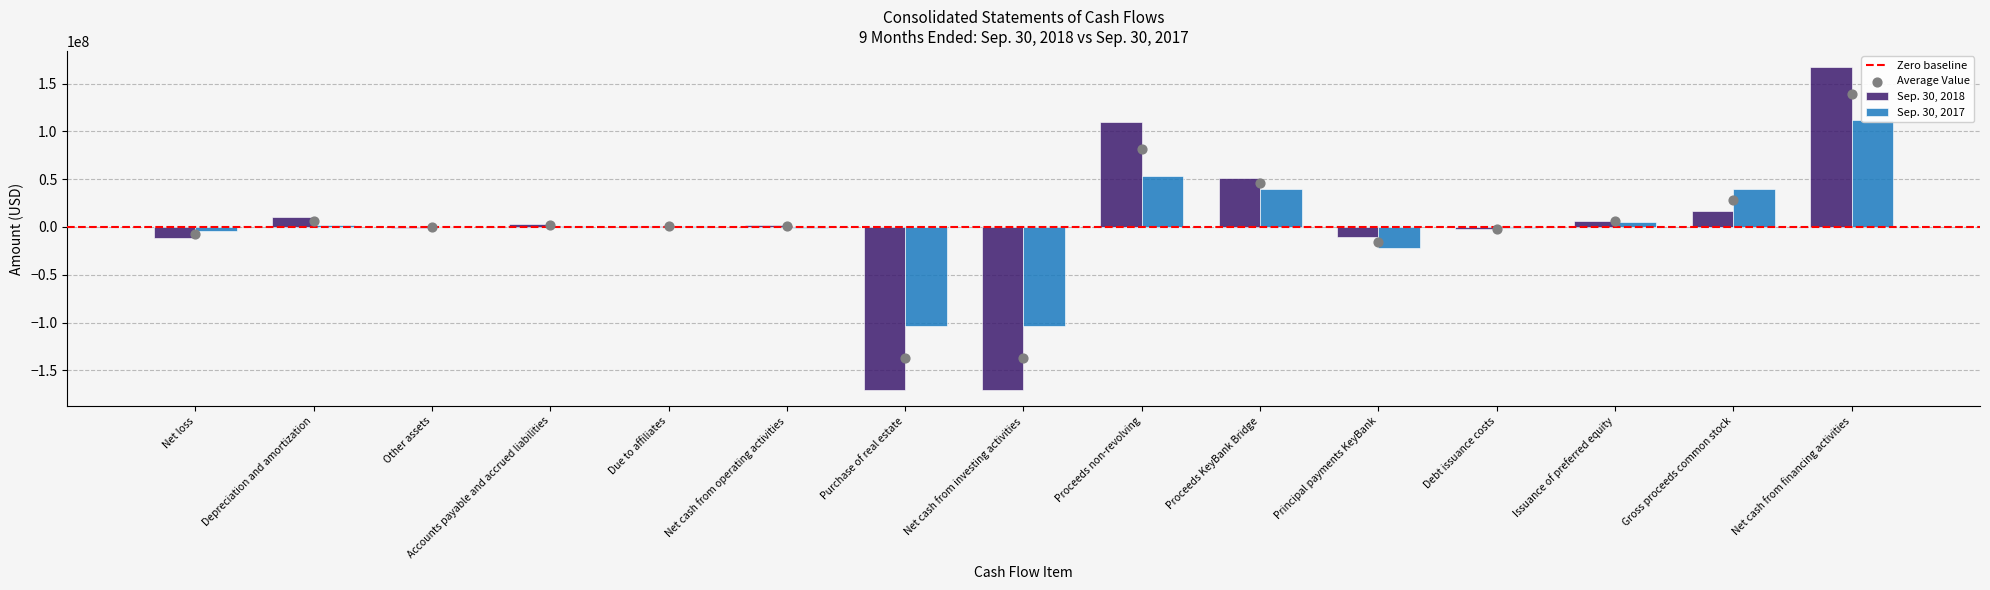

What are all the series names shown in the legend?

Sep. 30, 2018, Sep. 30, 2017